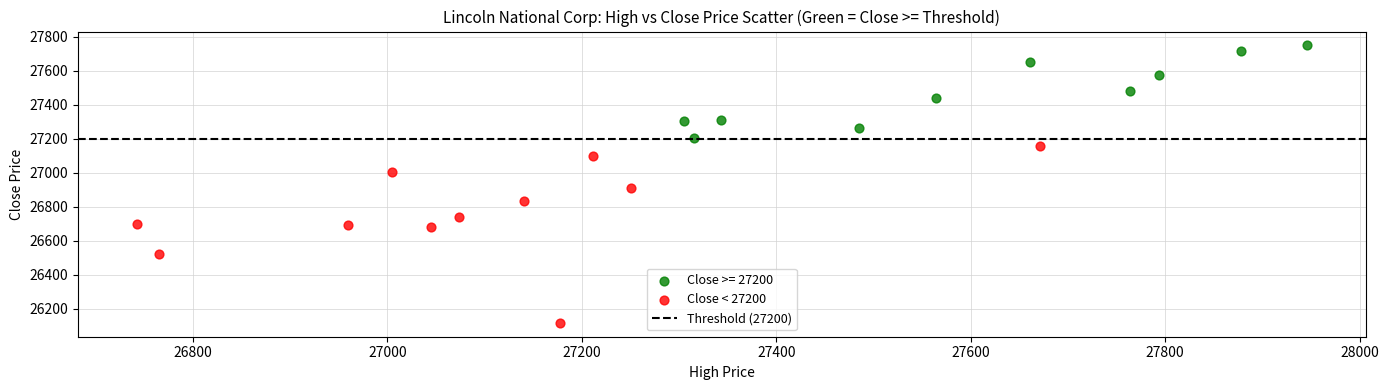

Which series has the widest spread of Y values?

Close < 27200